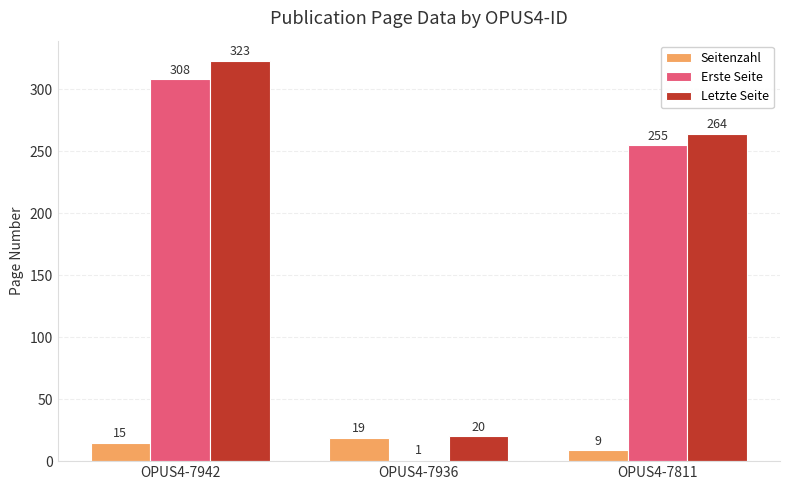

How many groups of bars are there?

3